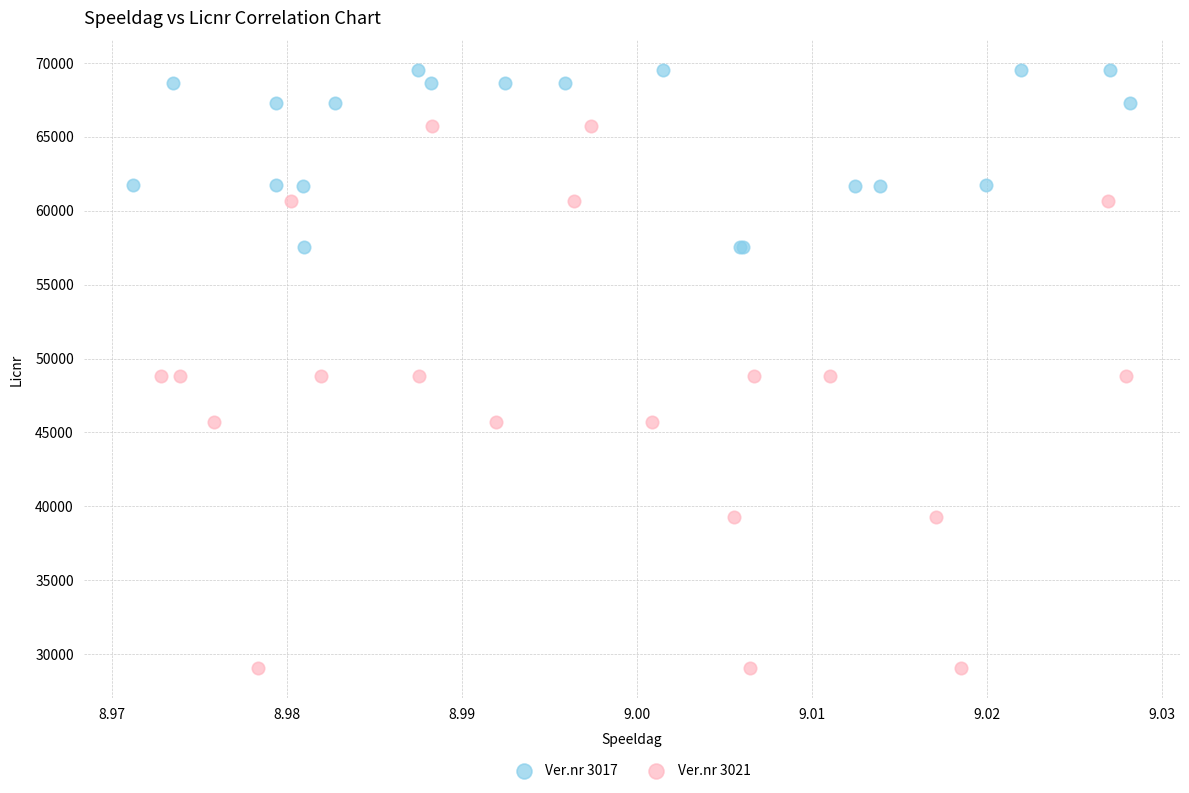

Which series reaches the minimum Y coordinate?

Ver.nr 3021